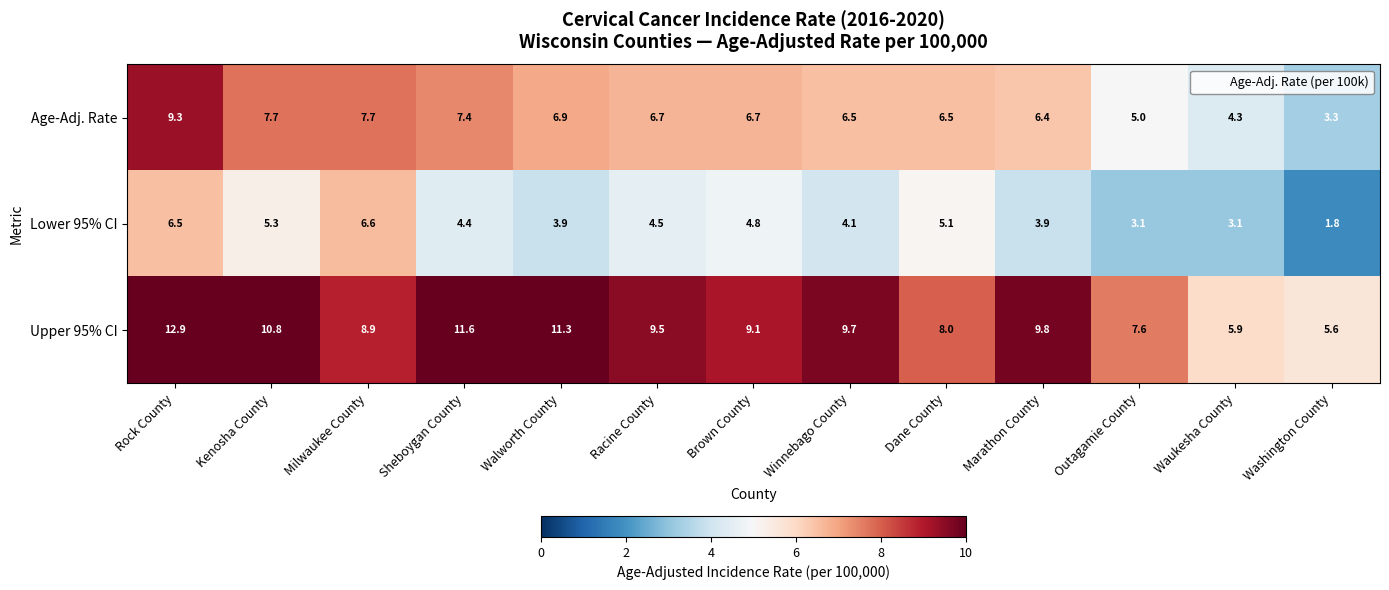

What value does the Age-Adj. Rate series have at Racine County?

6.7